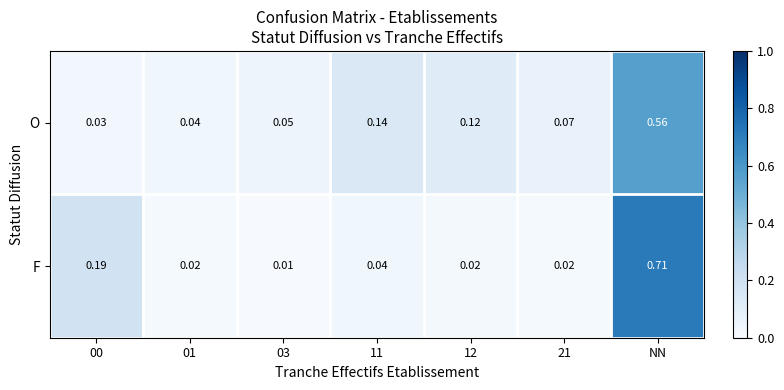

Between 00 and 21, which series saw the biggest shift?

F